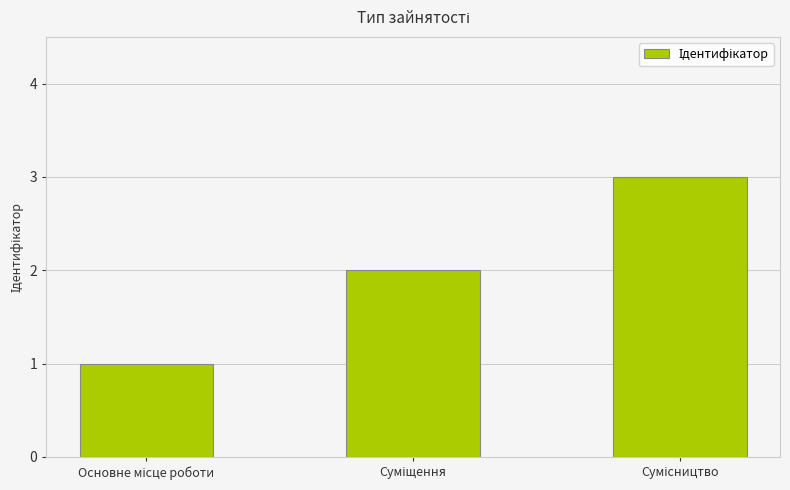

What is the maximum value shown in the chart?

3